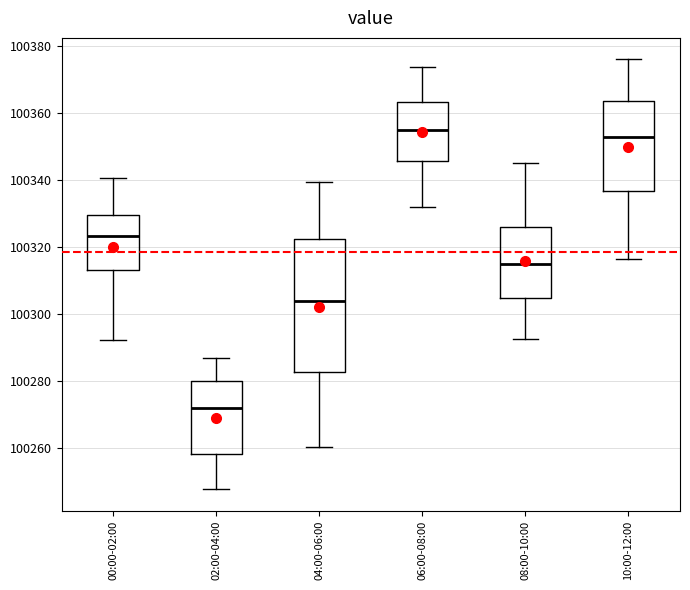

Reading left to right, read every box against the y-axis: the position of its median line, the range the box covers, and the ends of its whiskers. The values are not printed on the chart, so give them approximately, as read against the axis.

00:00-02:00: median 100324, box 100314 to 100330, whiskers 100292 to 100340
02:00-04:00: median 100272, box 100258 to 100280, whiskers 100248 to 100286
04:00-06:00: median 100304, box 100282 to 100322, whiskers 100260 to 100340
06:00-08:00: median 100354, box 100346 to 100364, whiskers 100332 to 100374
08:00-10:00: median 100314, box 100304 to 100326, whiskers 100292 to 100346
10:00-12:00: median 100352, box 100336 to 100364, whiskers 100316 to 100376